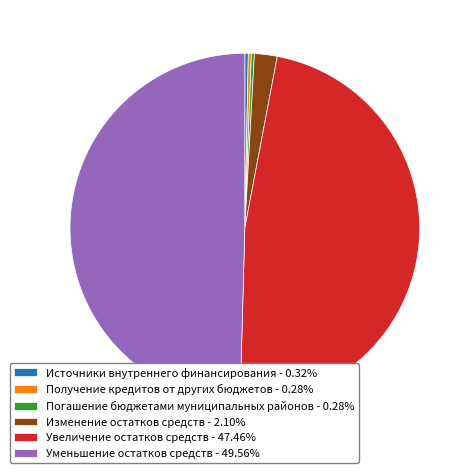

Does Источники внутреннего финансирования represent more than half of the total?

No